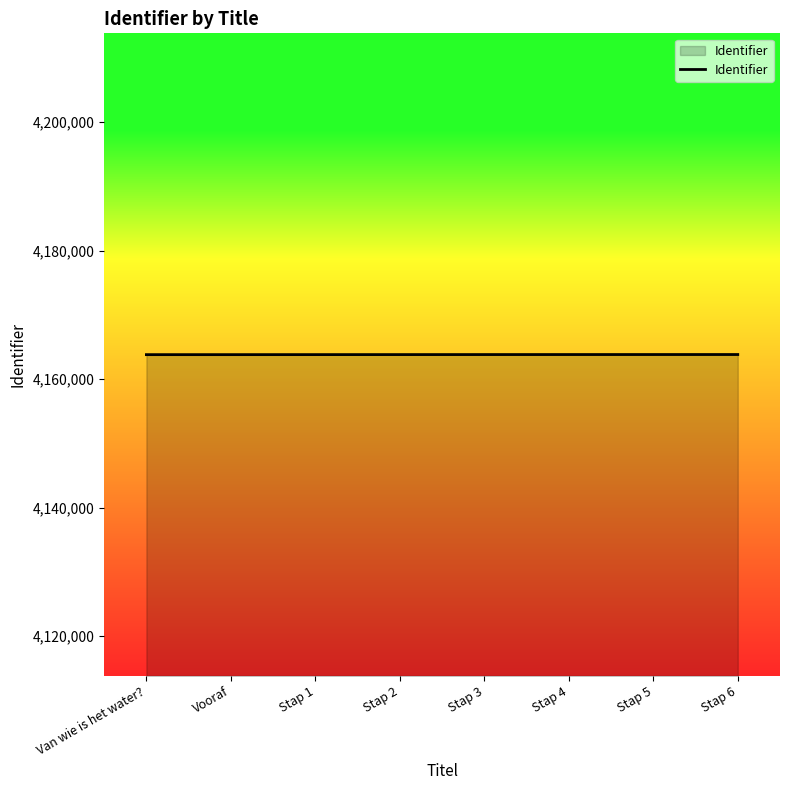

Does the chart have visible grid lines?

No